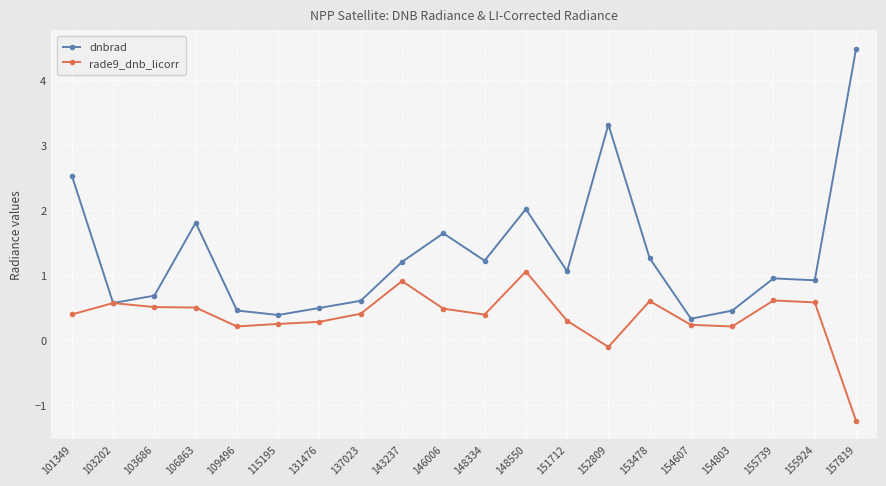

How many categories are shown in the chart?

20